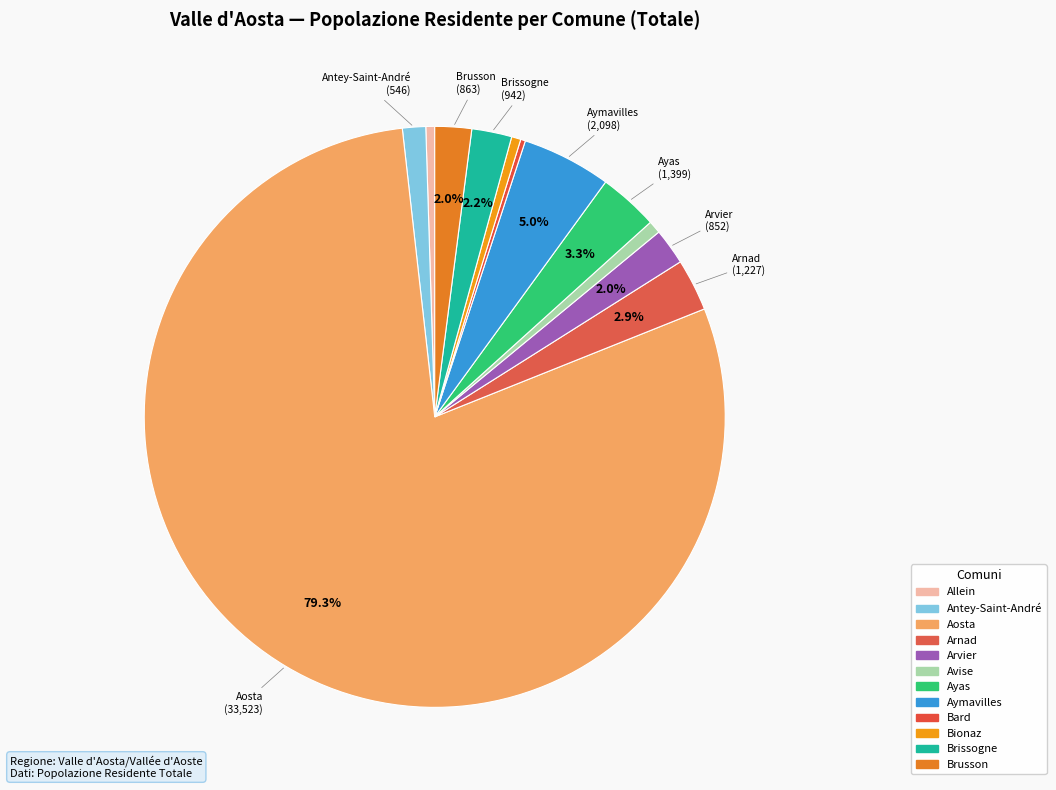

Which slice is the largest?

Aosta